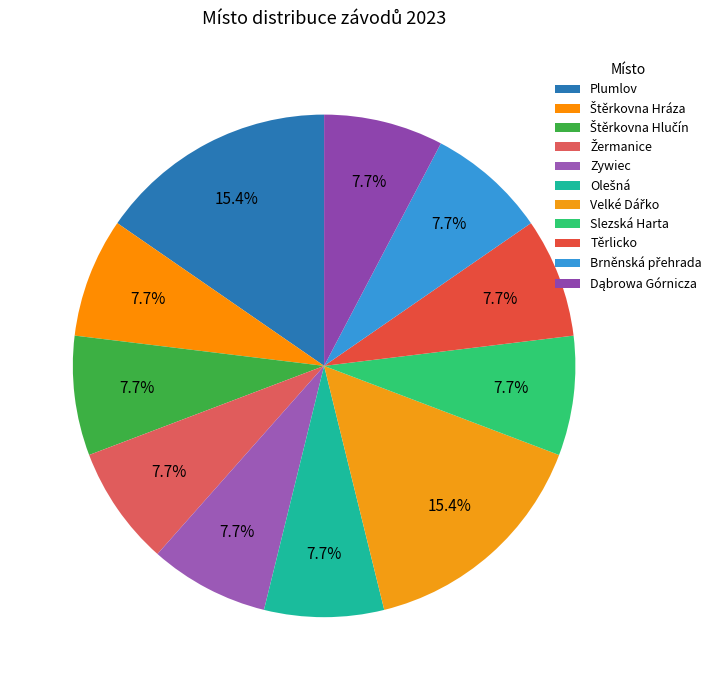

Rank the categories by value from lowest to highest.

Štěrkovna Hráza, Štěrkovna Hlučín, Žermanice, Zywiec, Olešná, Slezská Harta, Těrlicko, Brněnská přehrada, Dąbrowa Górnicza, Plumlov, Velké Dářko